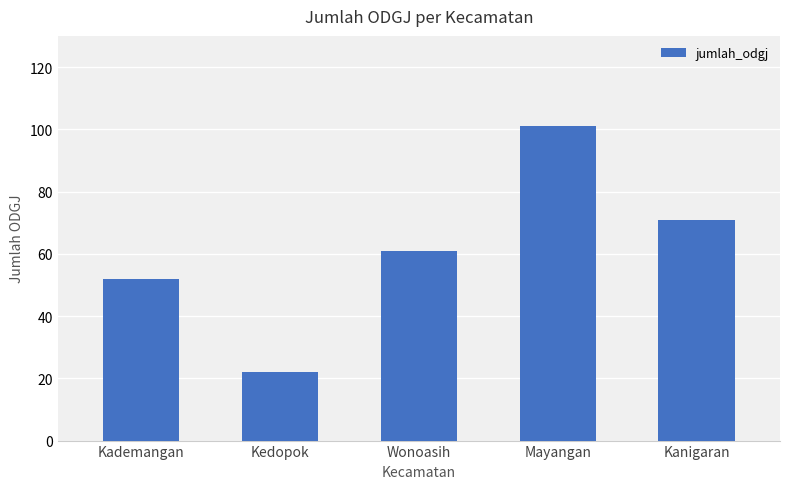

What is the value of the 1st bar from the left?

52